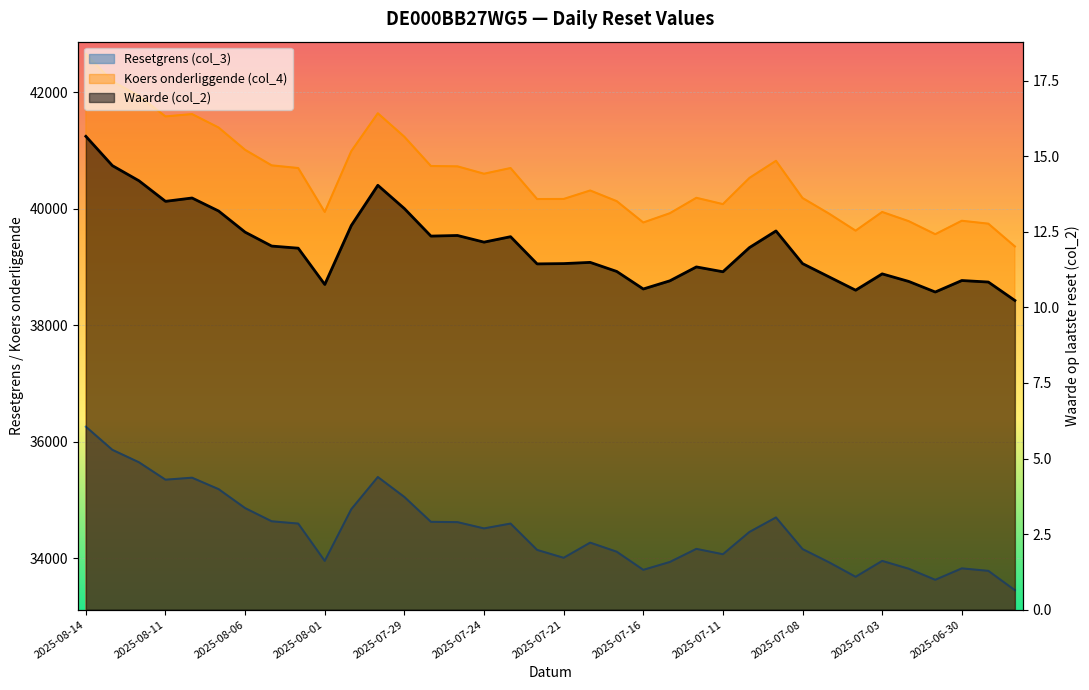

True or false: Waarde (col_2) has a value of 16.5 at 2025-07-07.

False